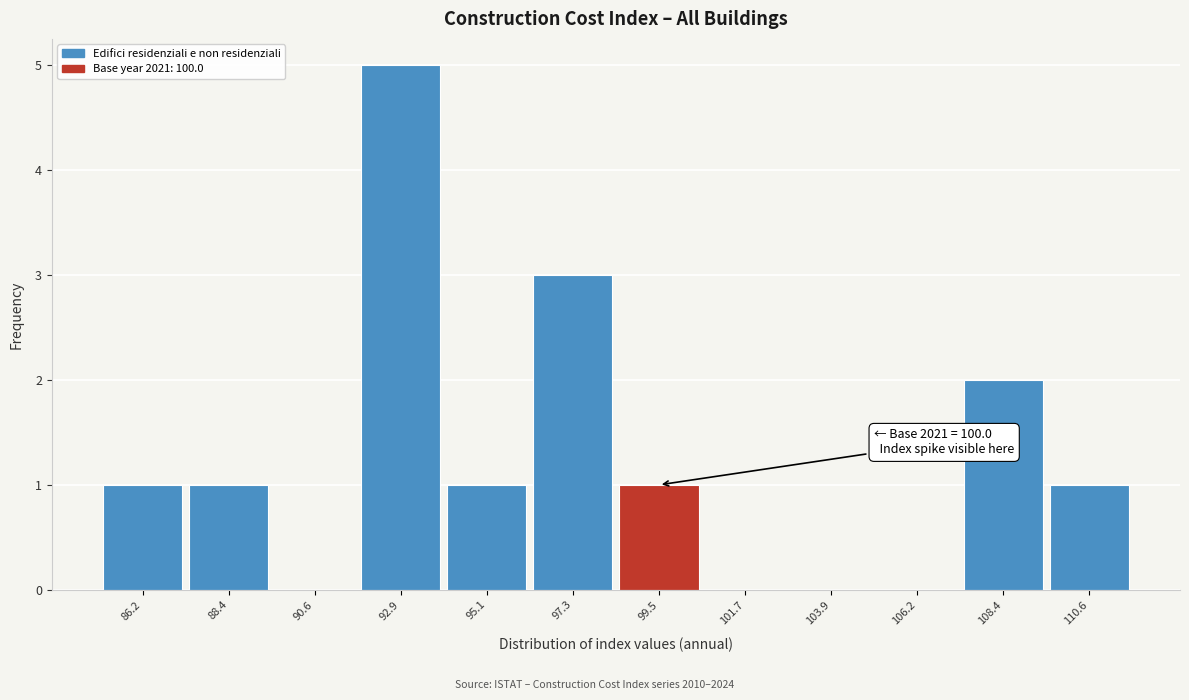

Over which range of the x-axis is the bar tallest?

92.0 to 94.0